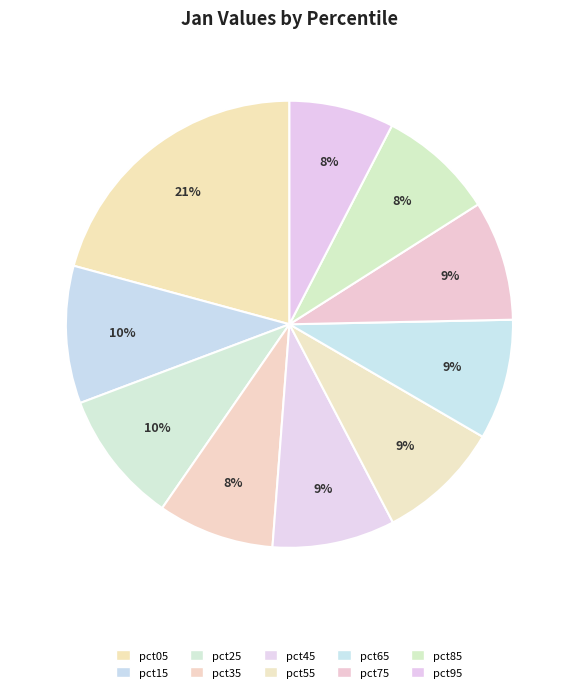

Is there a majority slice in this chart?

No